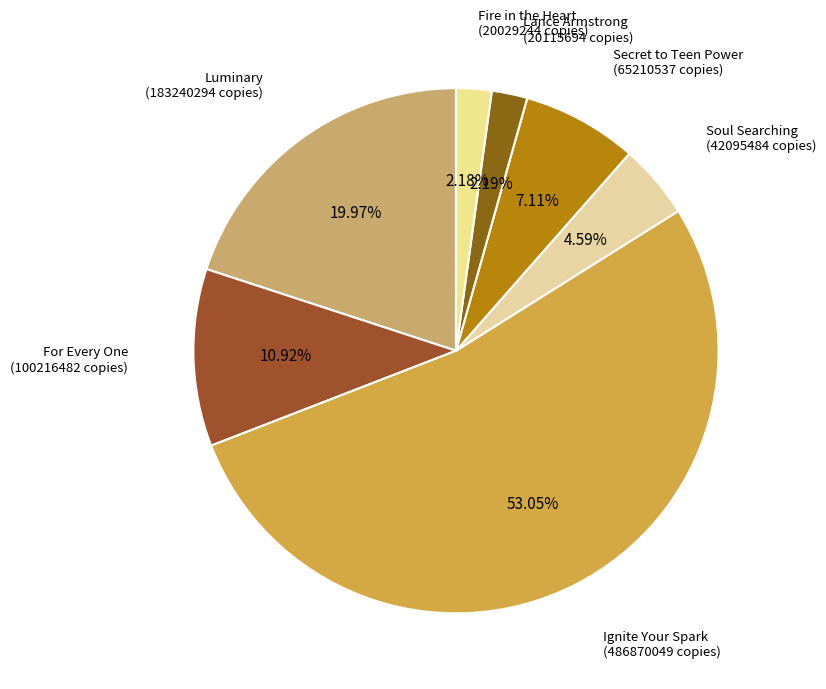

Which slice represents more than half of the pie?

Ignite Your Spark